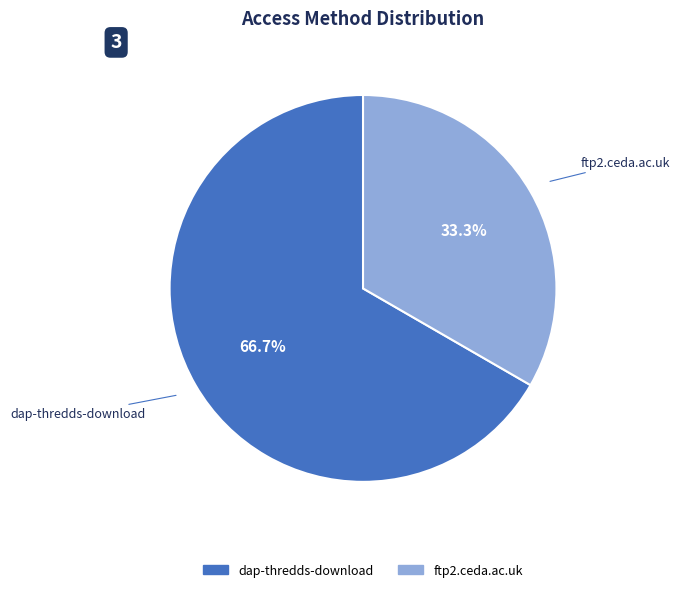

To the nearest percent, what is the difference between the dap-thredds-download and ftp2.ceda.ac.uk slice percentages?

33%